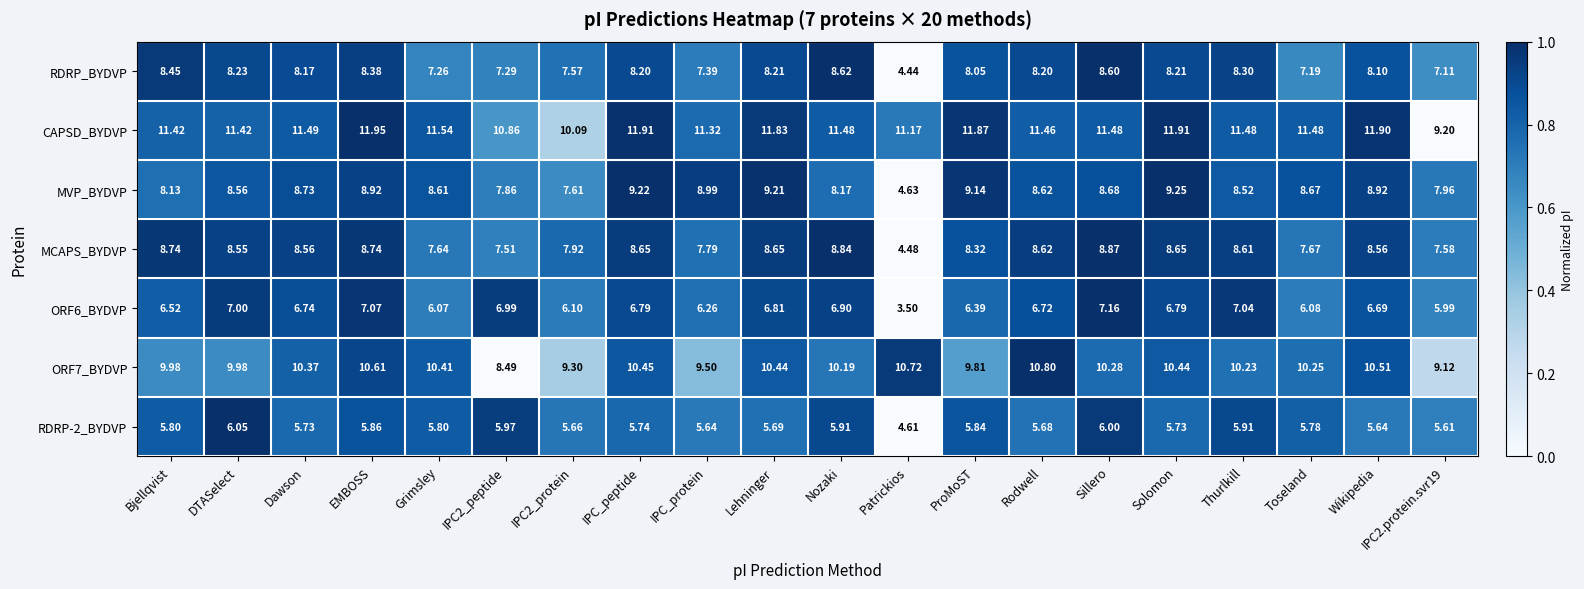

Which label corresponds to the largest value in the chart?

EMBOSS